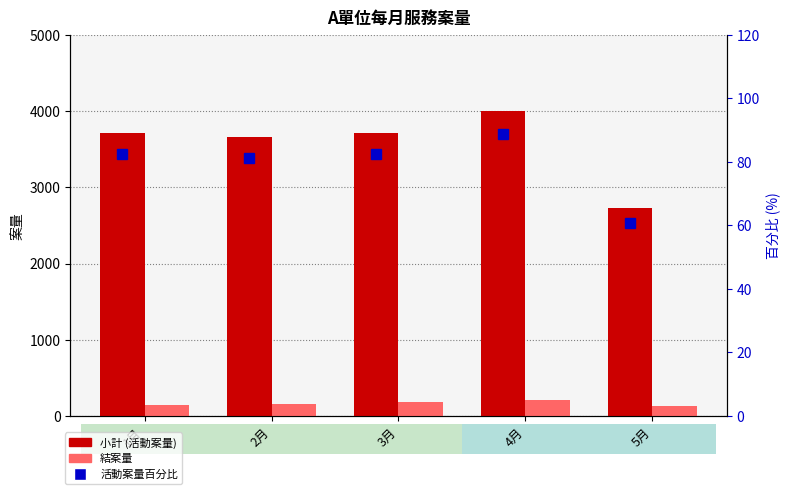

At which label does 小計 (活動案量) reach its peak?

4月